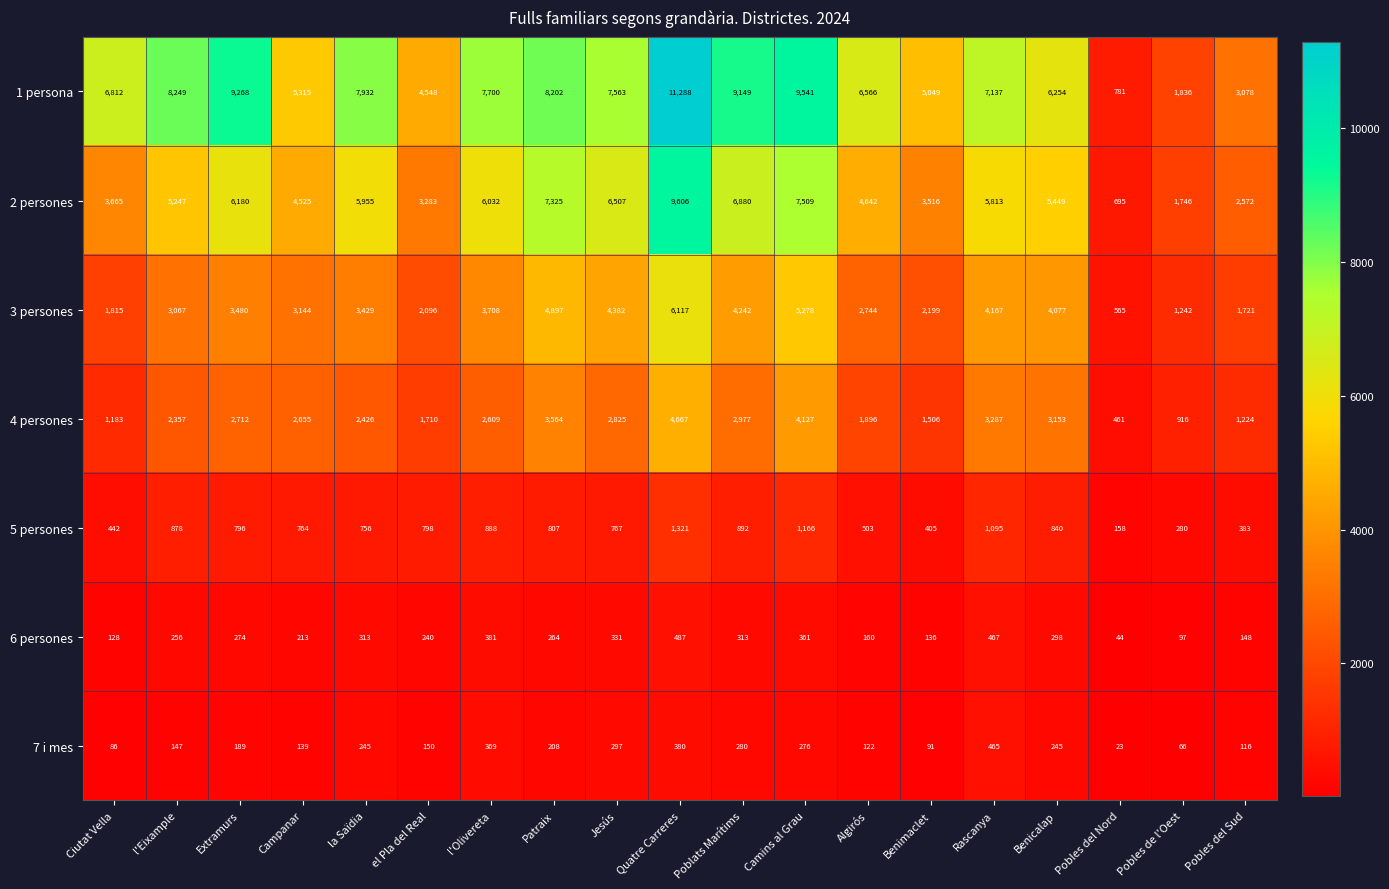

What is the minimum value shown in the chart?

23